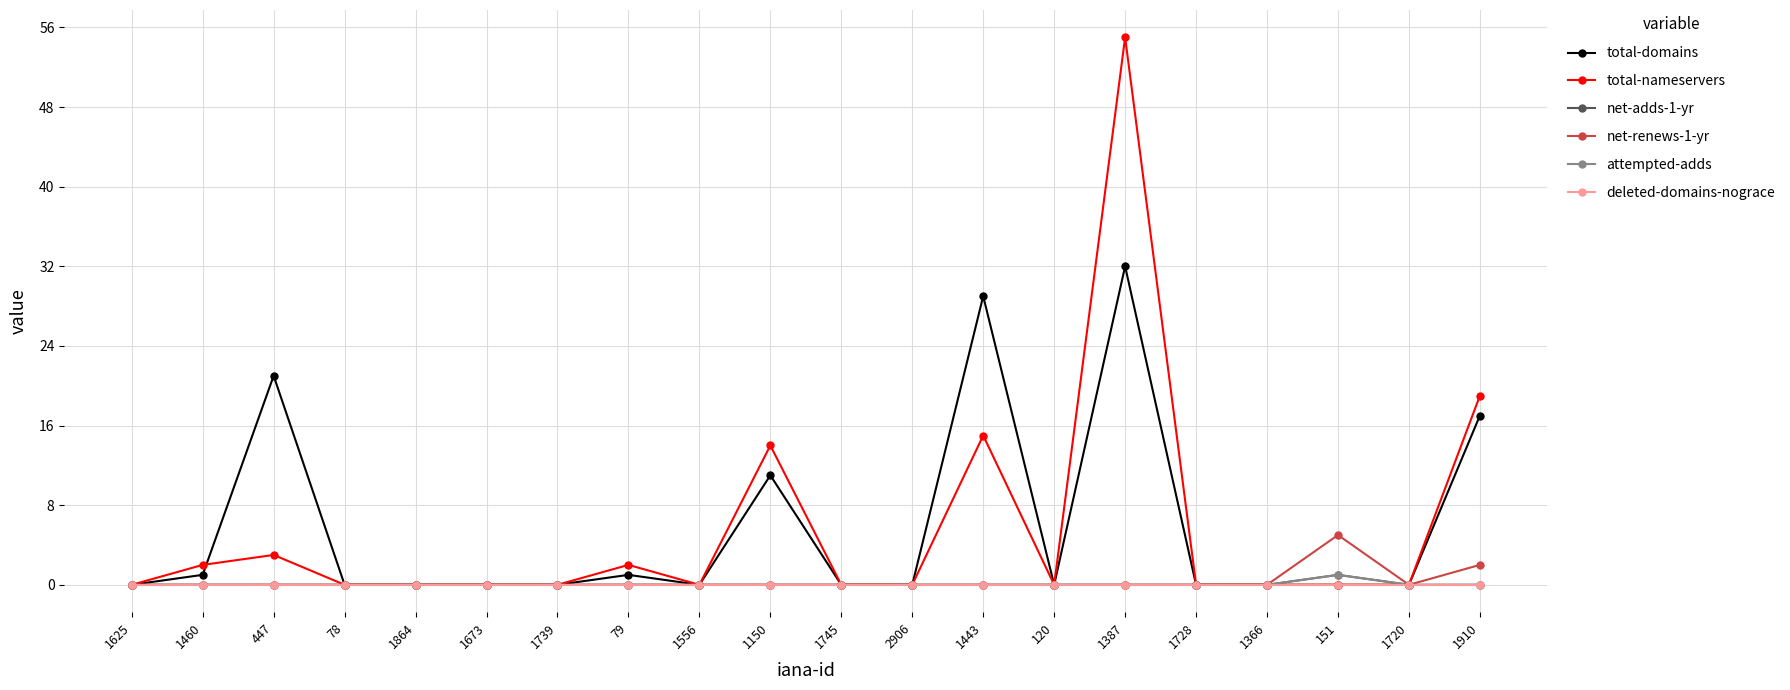

The value of total-nameservers at 1366 is -36. True or false?

False